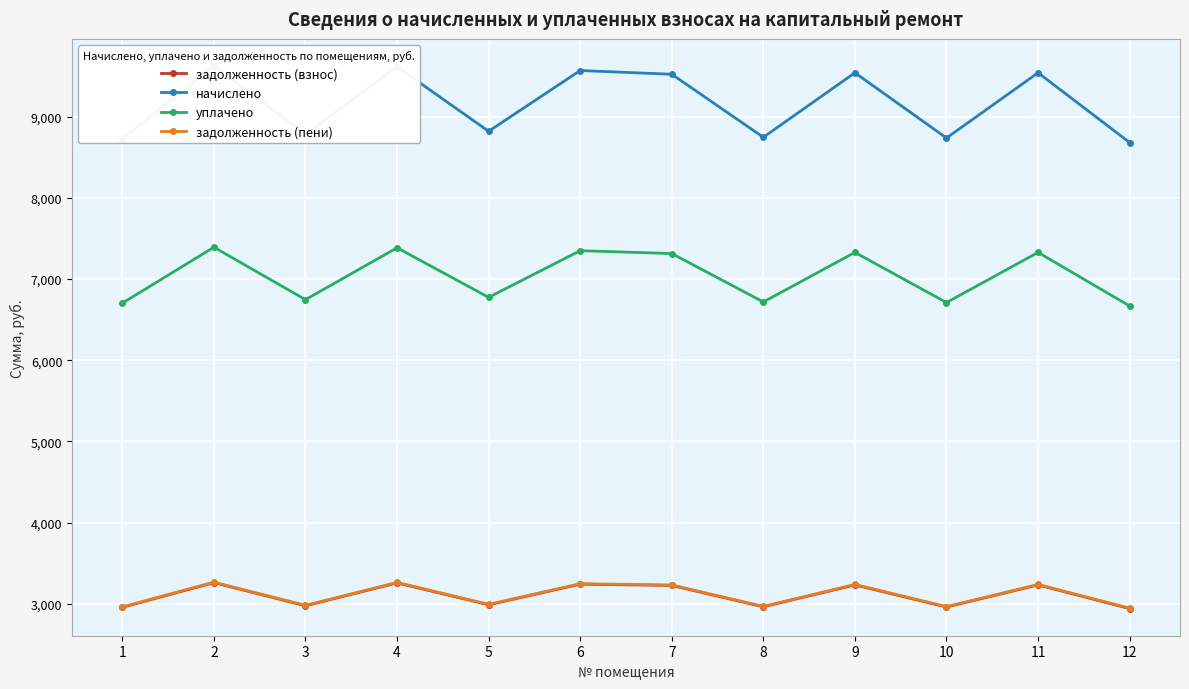

True or false: задолженность (взнос) has a value of 4693.1 at 5.

False